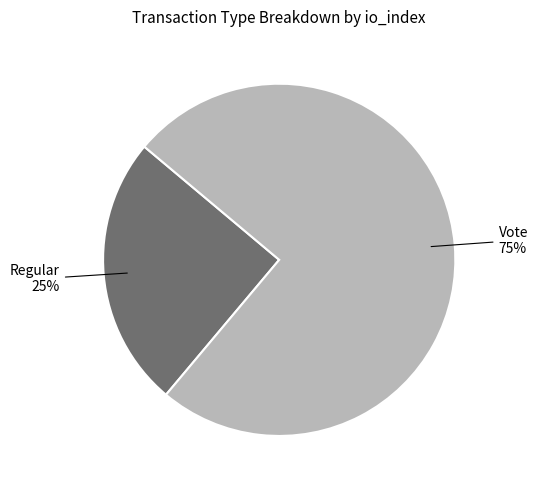

Is there any slice that represents more than half of the pie?

Yes